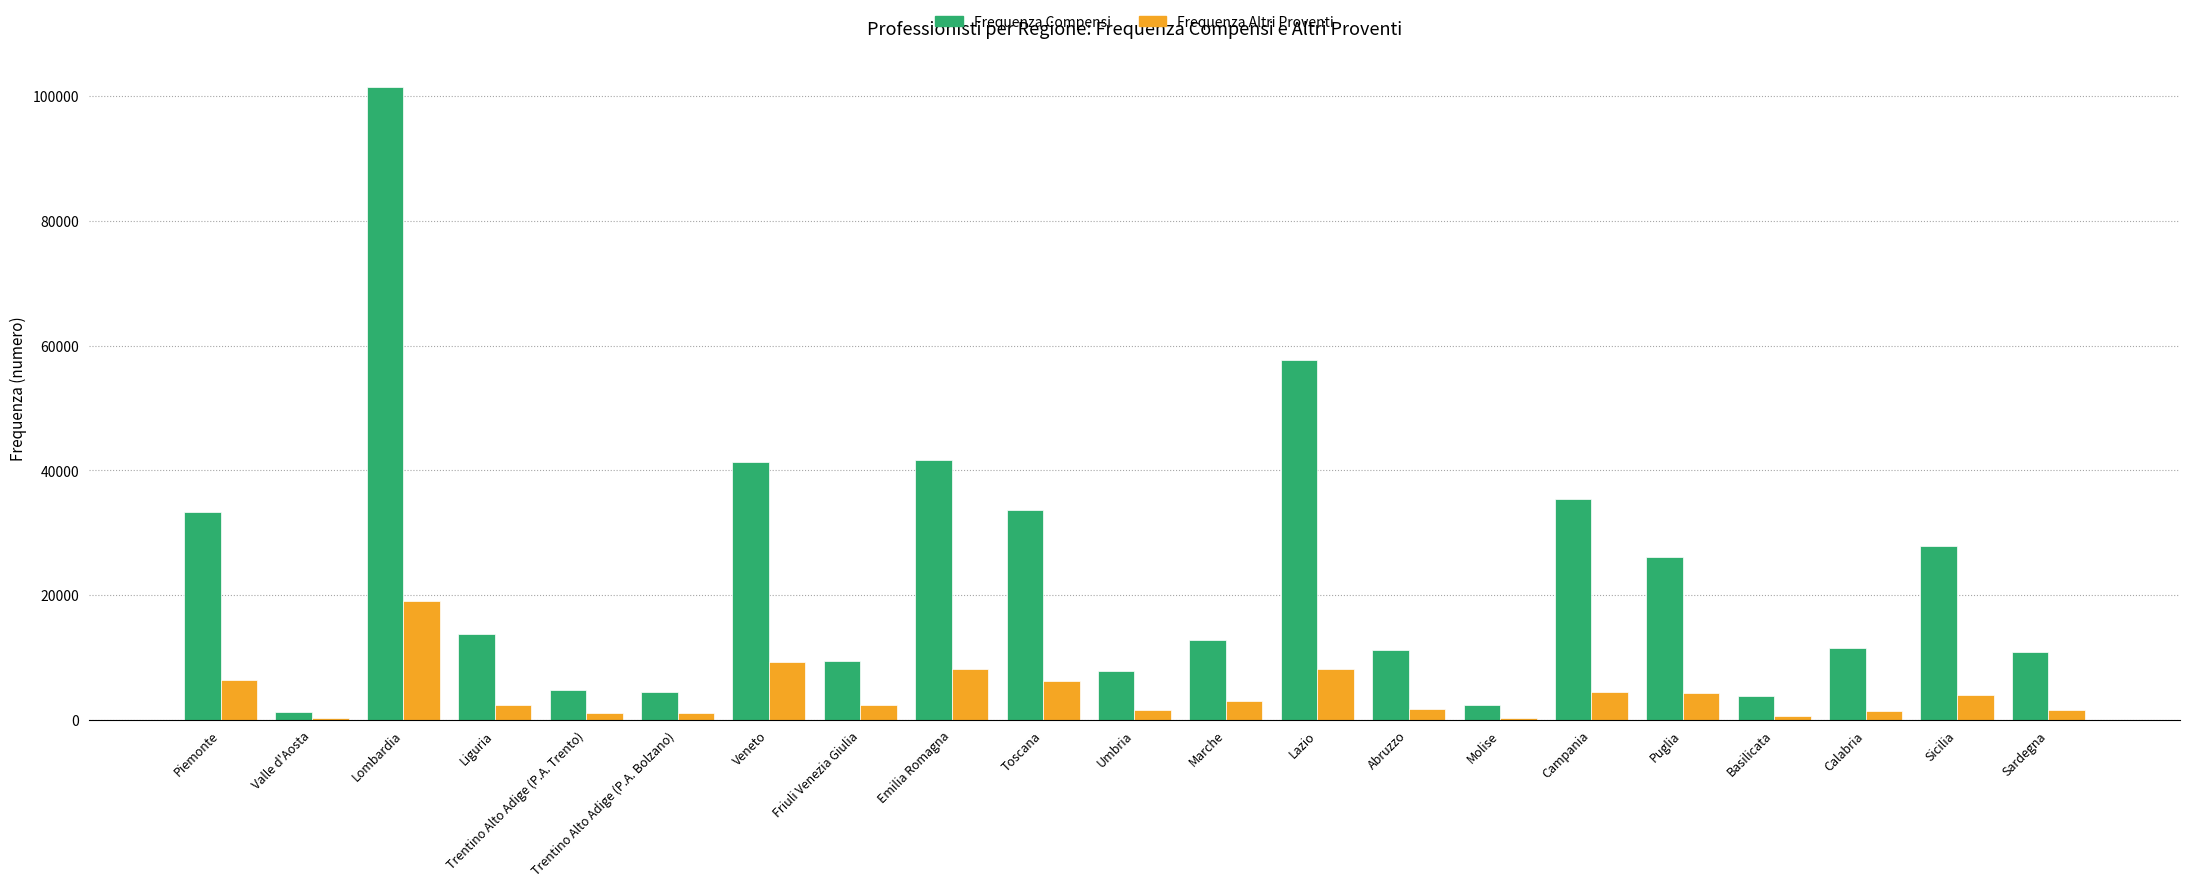

What is the maximum value for Frequenza Compensi?

101468